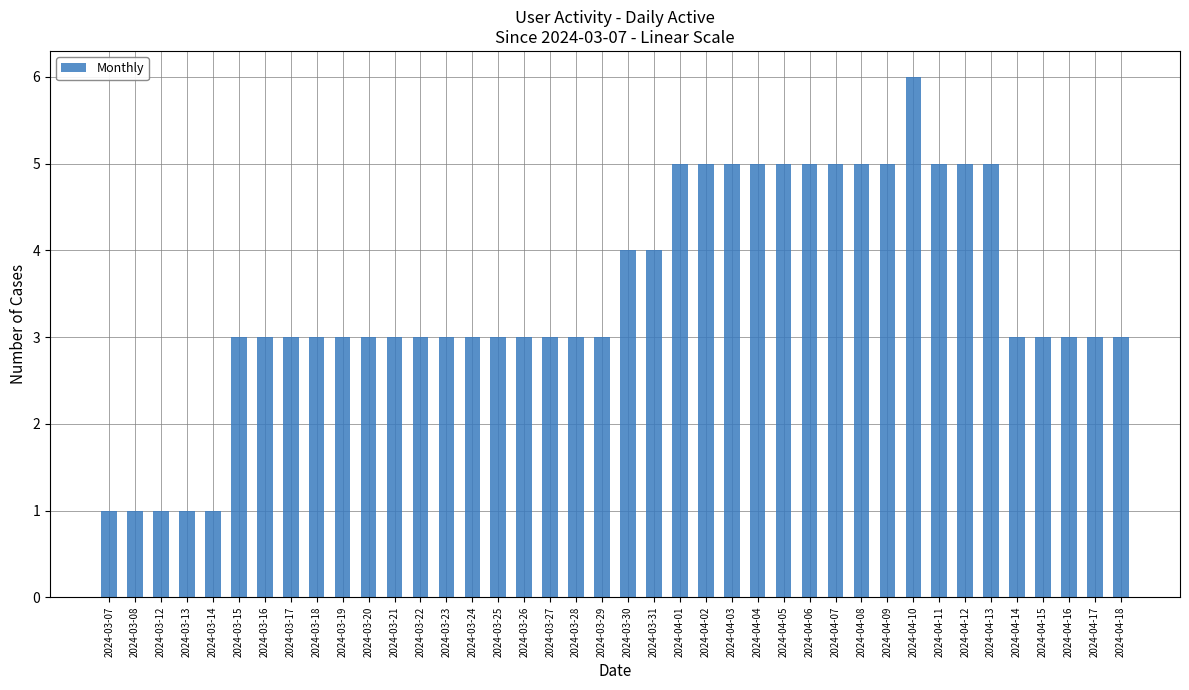

Reading left to right, transcribe all the data shown in this chart.

1	1	1	1	1	3	3	3	3	3	3	3	3	3	3	3	3	3	3	3	4	4	5	5	5	5	5	5	5	5	5	6	5	5	5	3	3	3	3	3